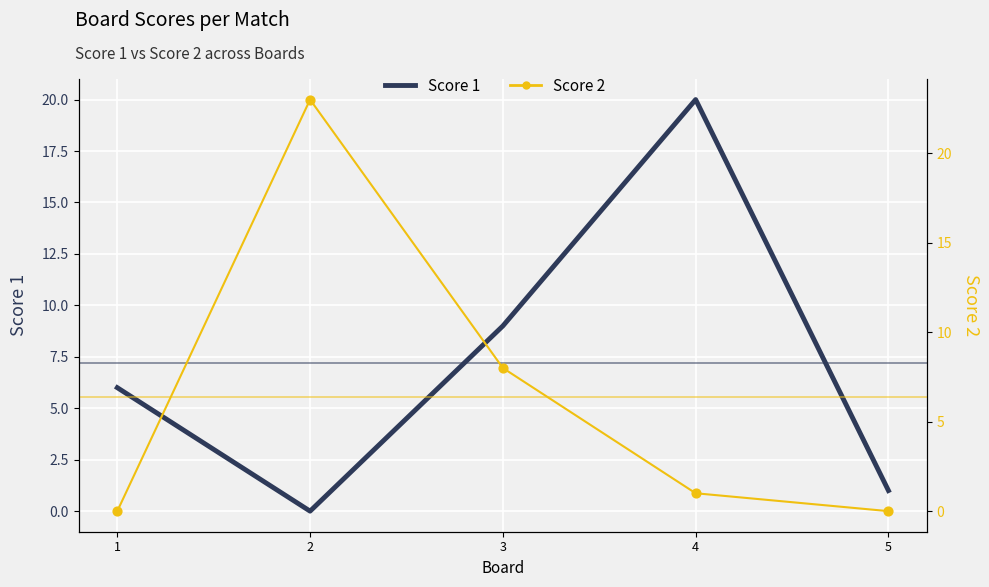

What are all the series names shown in the legend?

Score 1, Score 2